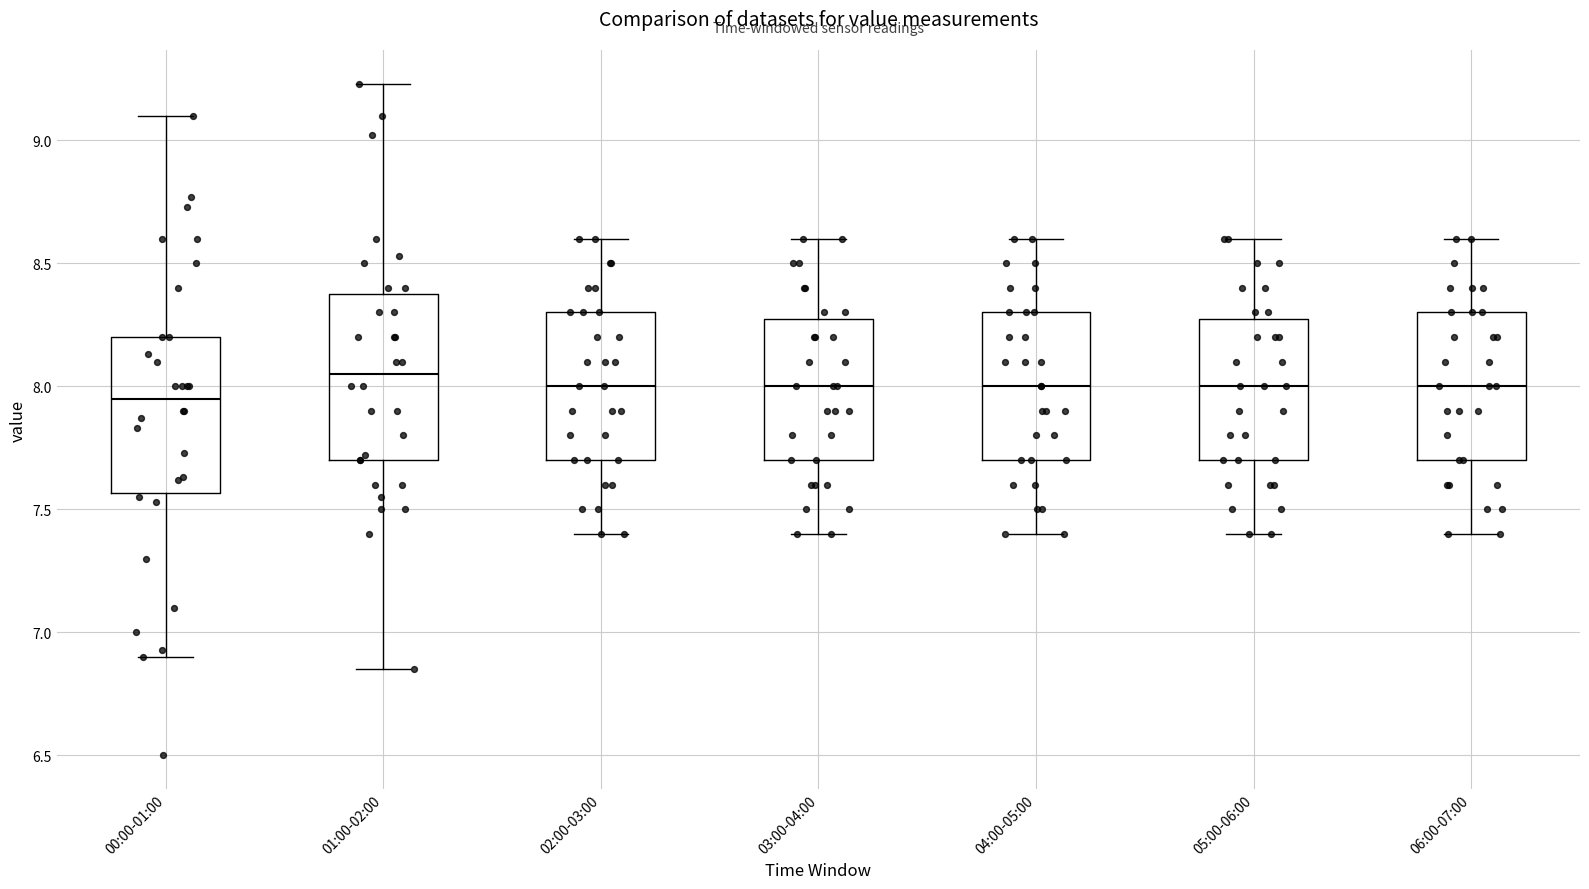

Reading left to right, read every box against the y-axis: the position of its median line, the range the box covers, and the ends of its whiskers. The values are not printed on the chart, so give them approximately, as read against the axis.

00:00-01:00: median 7.95, box 7.55 to 8.20, whiskers 6.90 to 9.10
01:00-02:00: median 8.05, box 7.70 to 8.40, whiskers 6.85 to 9.25
02:00-03:00: median 8.00, box 7.70 to 8.30, whiskers 7.40 to 8.60
03:00-04:00: median 8.00, box 7.70 to 8.30, whiskers 7.40 to 8.60
04:00-05:00: median 8.00, box 7.70 to 8.30, whiskers 7.40 to 8.60
05:00-06:00: median 8.00, box 7.70 to 8.30, whiskers 7.40 to 8.60
06:00-07:00: median 8.00, box 7.70 to 8.30, whiskers 7.40 to 8.60